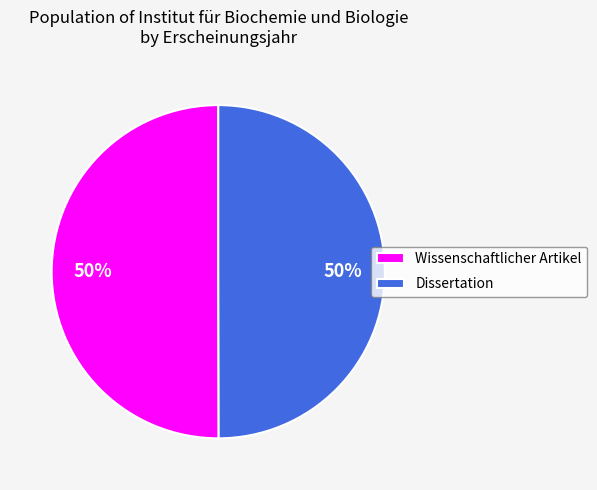

To the nearest percent, what is the average slice percentage?

50%